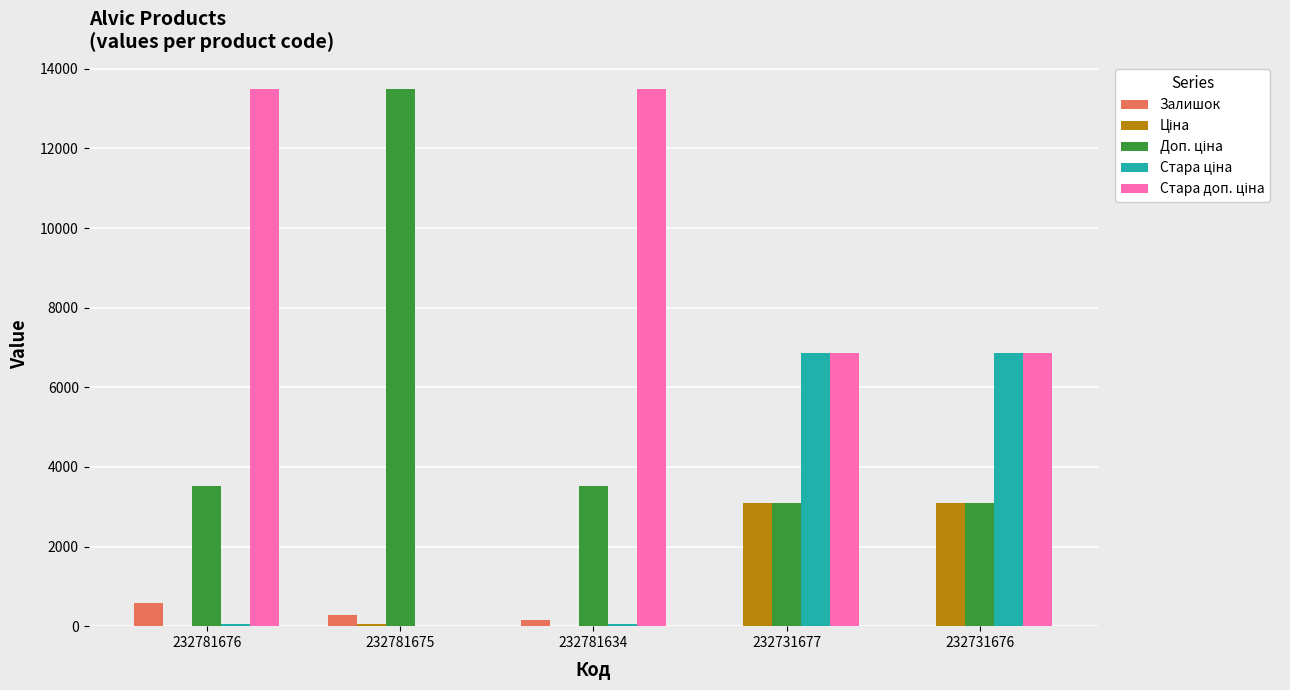

At which label does Залишок reach its peak?

232781676